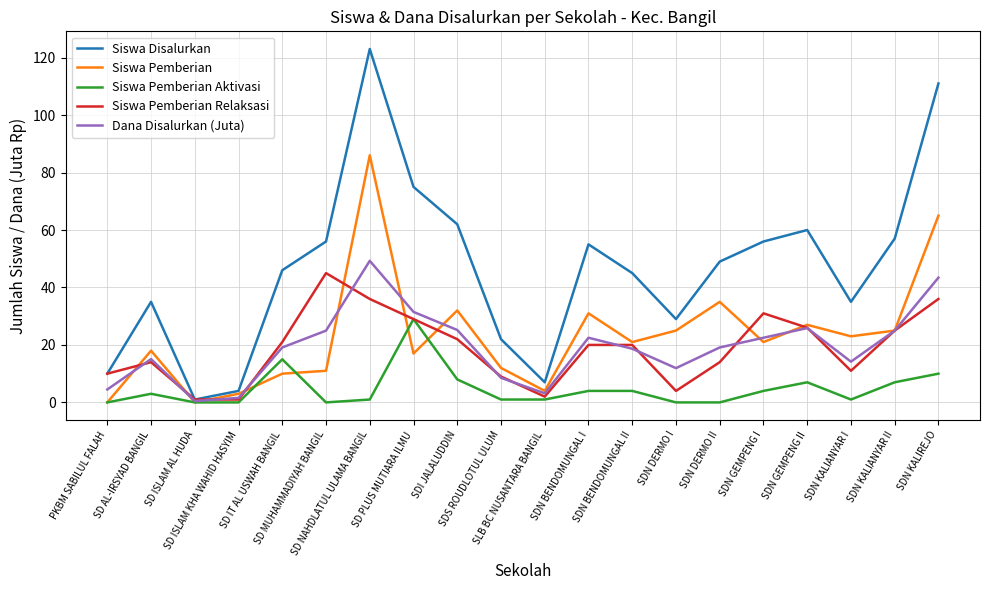

Is the value of Siswa Pemberian Aktivasi at SDN KALIREJO greater than the value of Siswa Pemberian at SDS ROUDLOTUL ULUM?

No